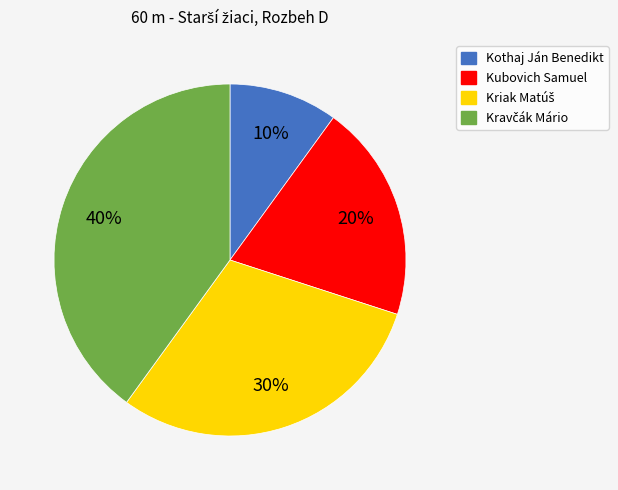

Do Kubovich Samuel and Kothaj Ján Benedikt together represent more than half of the pie?

No